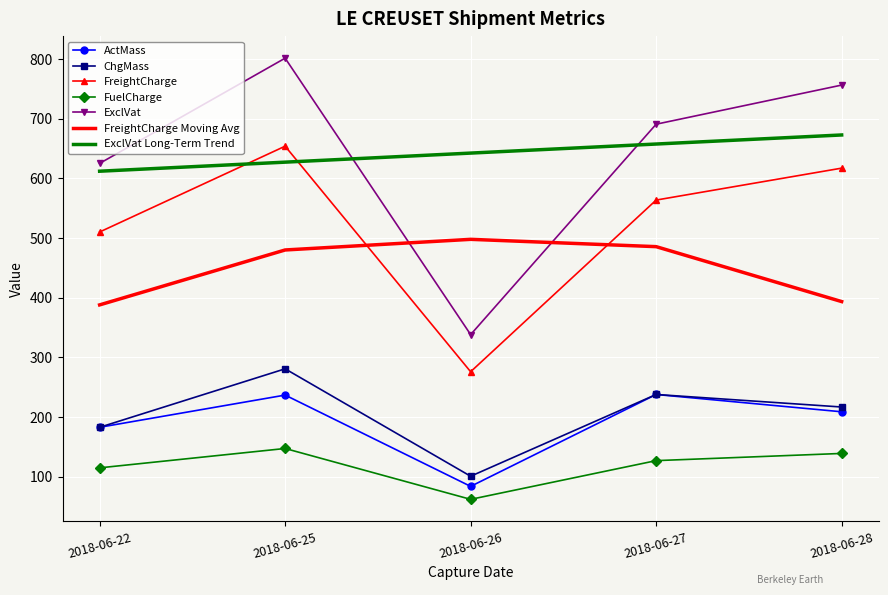

True or false: ActMass and FreightCharge Moving Avg intersect in this chart.

False